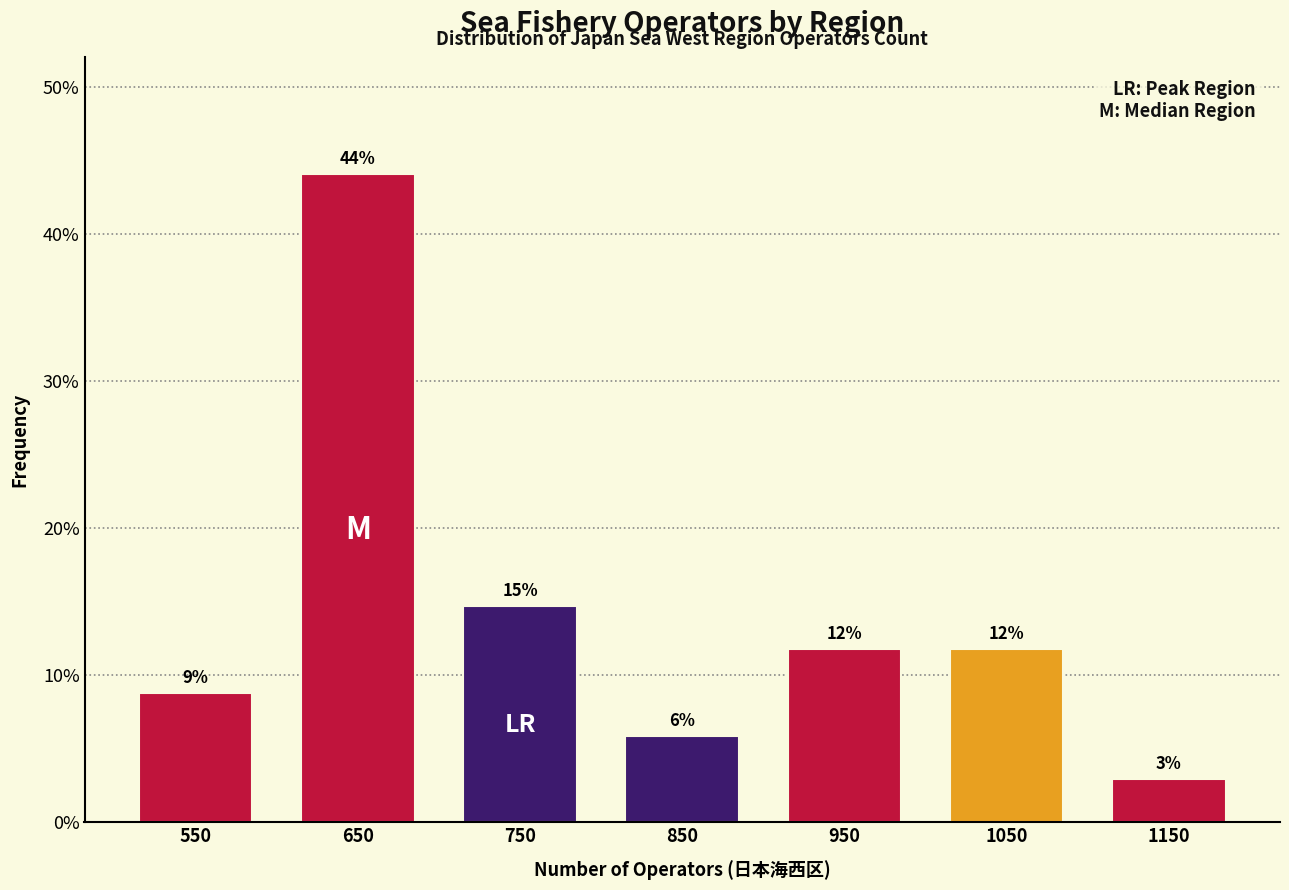

Does the chart contain any negative values?

No